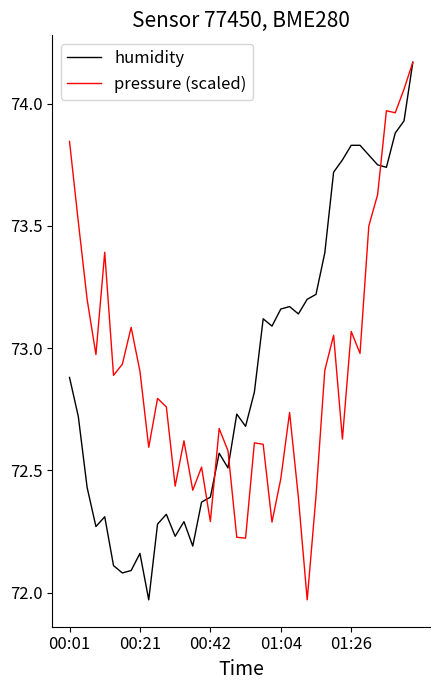

What are all the series names shown in the legend?

humidity, pressure (scaled)